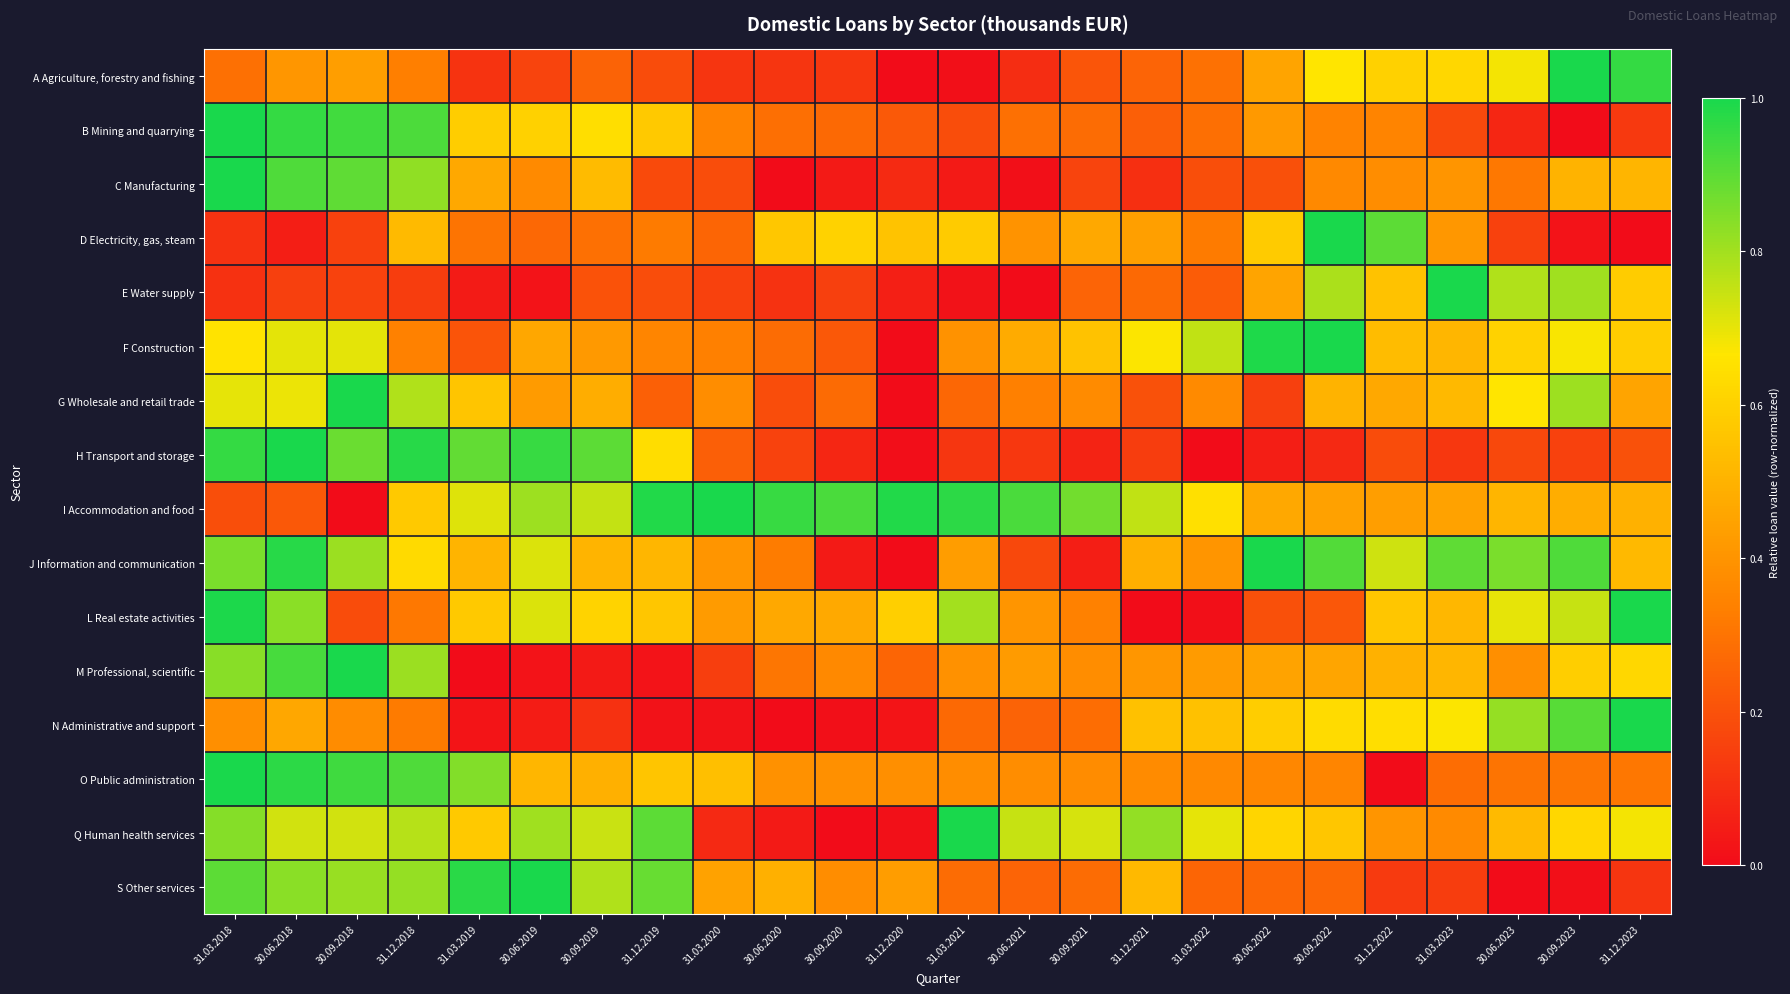

How many categories are shown in the chart?

24